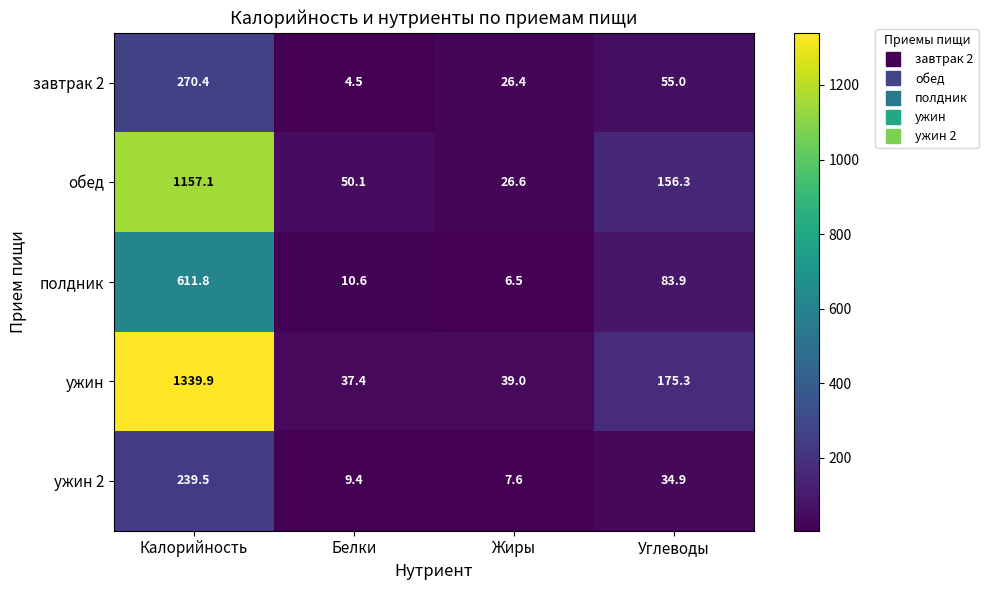

What is the sum of all завтрак 2 values?

356.3